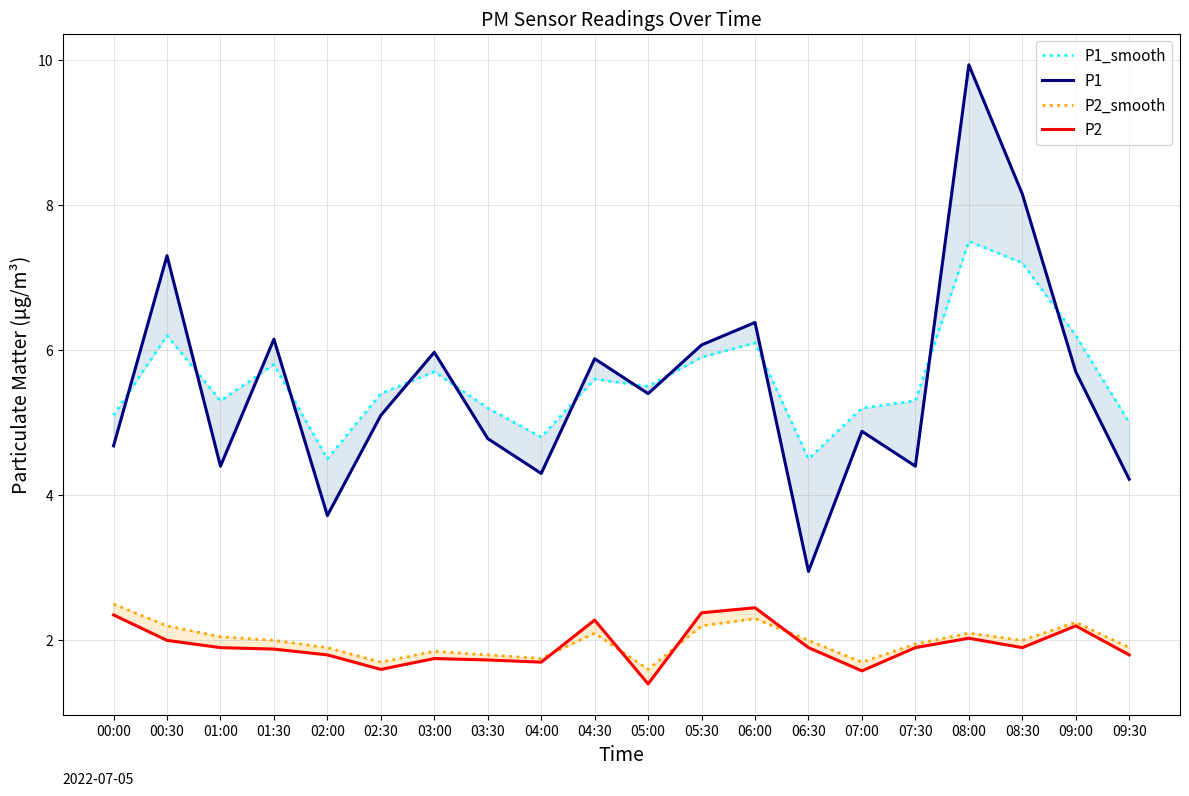

Reading left to right, transcribe all the data shown in this chart.

P1_smooth: 00:00=5.1	00:30=6.2	01:00=5.3	01:30=5.8	02:00=4.5	02:30=5.4	03:00=5.7	03:30=5.2	04:00=4.8	04:30=5.6	05:00=5.5	05:30=5.9	06:00=6.1	06:30=4.5	07:00=5.2	07:30=5.3	08:00=7.5	08:30=7.2	09:00=6.2	09:30=5.0
P1: 00:00=4.7	00:30=7.3	01:00=4.4	01:30=6.2	02:00=3.7	02:30=5.1	03:00=6.0	03:30=4.8	04:00=4.3	04:30=5.9	05:00=5.4	05:30=6.1	06:00=6.4	06:30=3.0	07:00=4.9	07:30=4.4	08:00=9.9	08:30=8.2	09:00=5.7	09:30=4.2
P2_smooth: 00:00=2.5	00:30=2.2	01:00=2.0	01:30=2.0	02:00=1.9	02:30=1.7	03:00=1.9	03:30=1.8	04:00=1.8	04:30=2.1	05:00=1.6	05:30=2.2	06:00=2.3	06:30=2.0	07:00=1.7	07:30=1.9	08:00=2.1	08:30=2.0	09:00=2.2	09:30=1.9
P2: 00:00=2.4	00:30=2.0	01:00=1.9	01:30=1.9	02:00=1.8	02:30=1.6	03:00=1.8	03:30=1.7	04:00=1.7	04:30=2.3	05:00=1.4	05:30=2.4	06:00=2.5	06:30=1.9	07:00=1.6	07:30=1.9	08:00=2.0	08:30=1.9	09:00=2.2	09:30=1.8